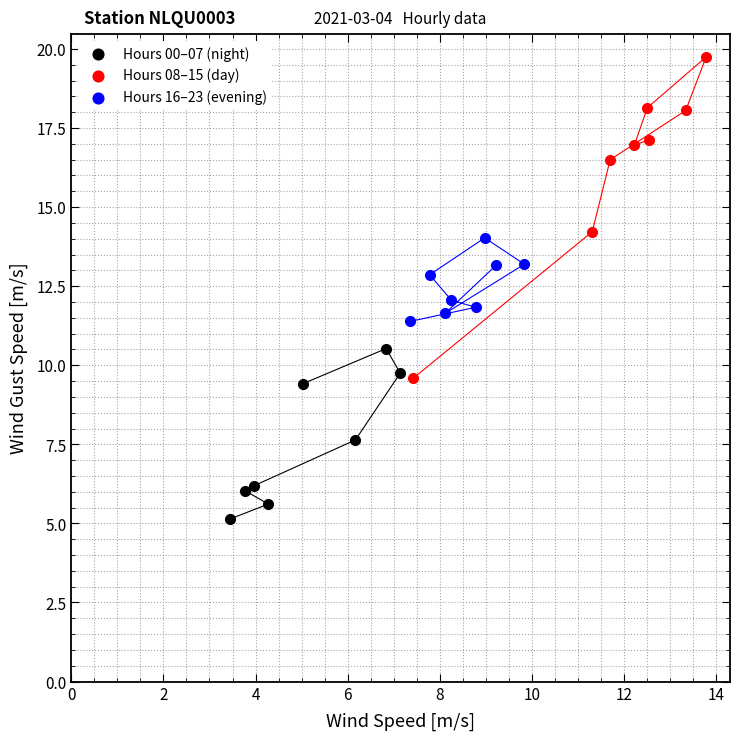

Which series reaches the minimum Y coordinate?

Hours 00–07 (night)